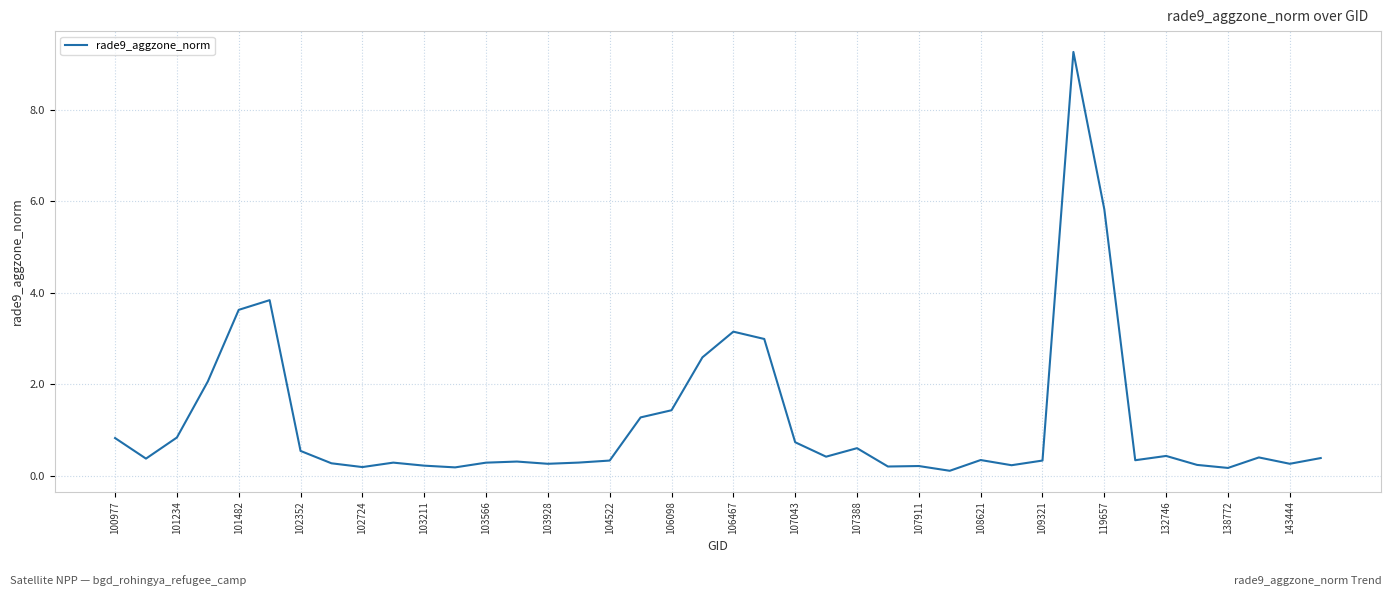

What is the maximum value shown in the chart?

9.3